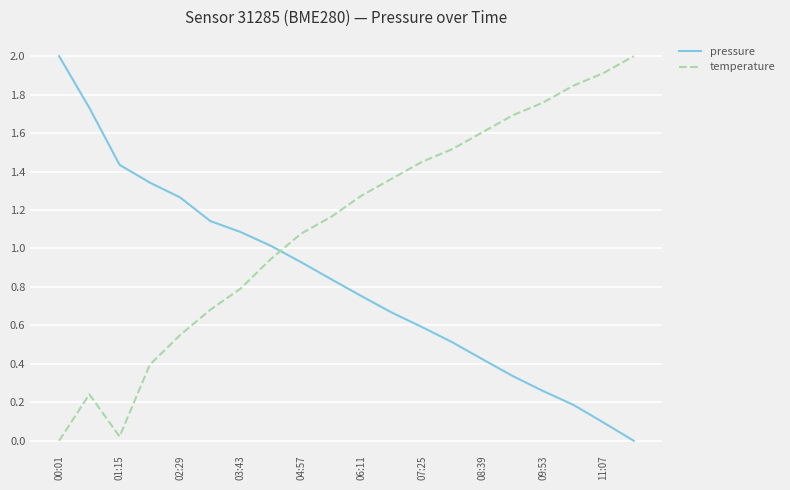

What is the greatest value displayed?

2.0